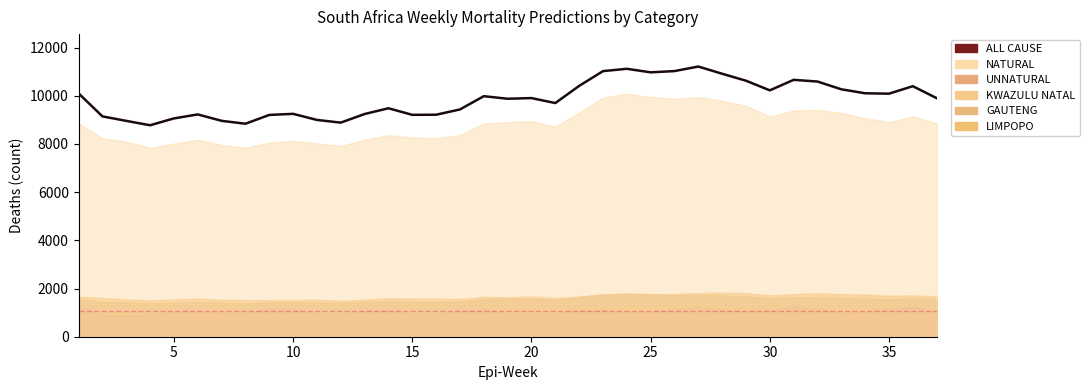

What is the value of the 15th point from the left?

9207.5